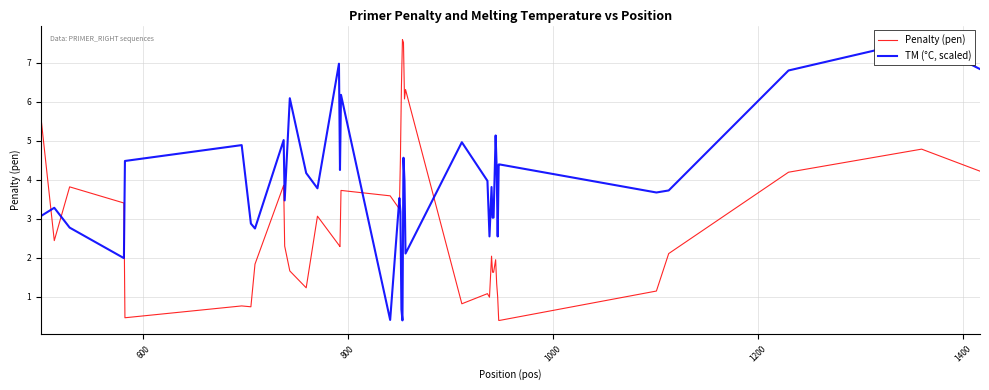

What is the lowest value of the Penalty (pen) series?

0.4